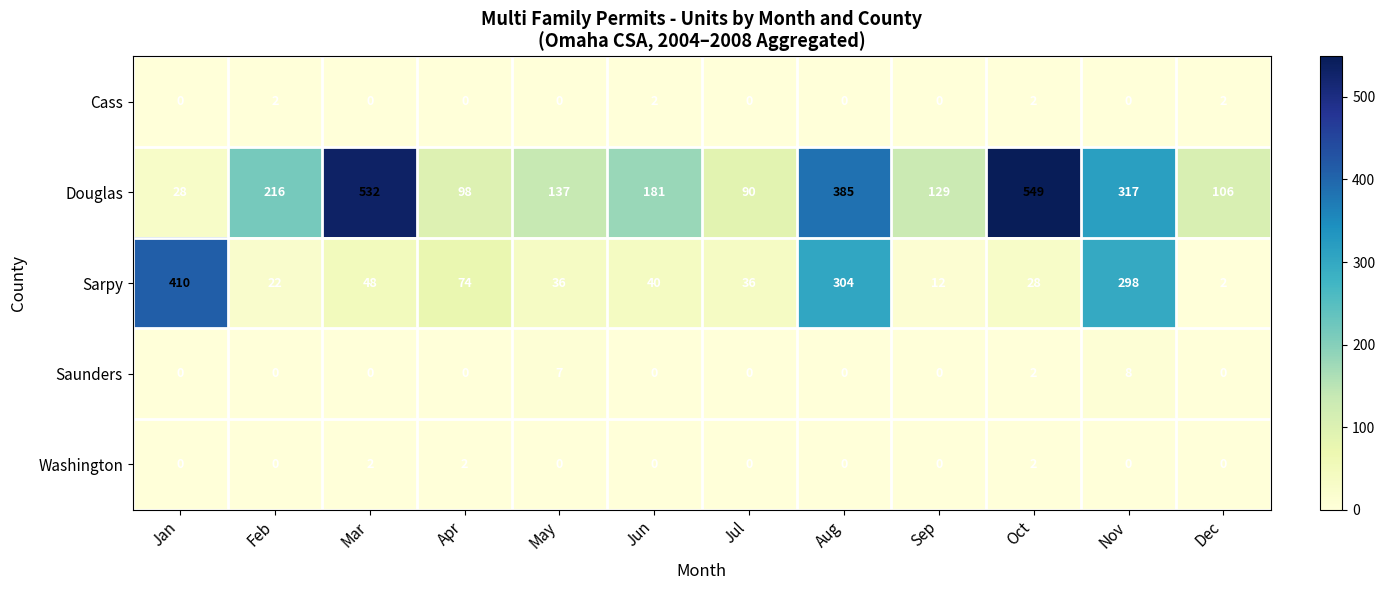

The Douglas series shows 532 at Mar. True or false?

True